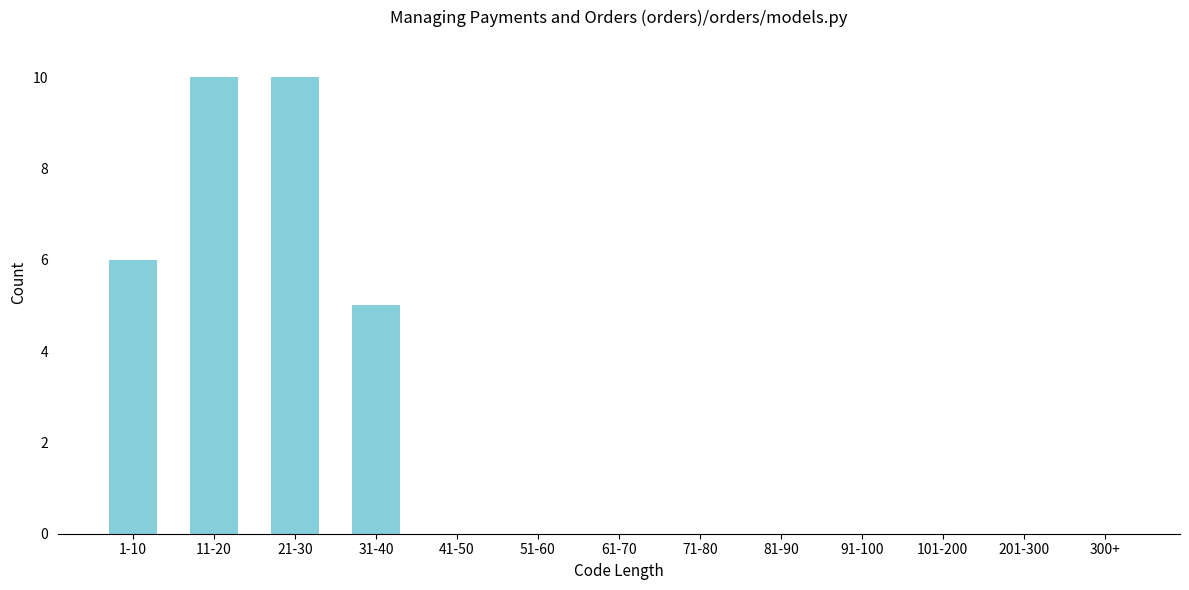

Reading left to right, extract all data points from this chart.

1-10=6	11-20=10	21-30=10	31-40=5	41-50=0	51-60=0	61-70=0	71-80=0	81-90=0	91-100=0	101-200=0	201-300=0	300+=0